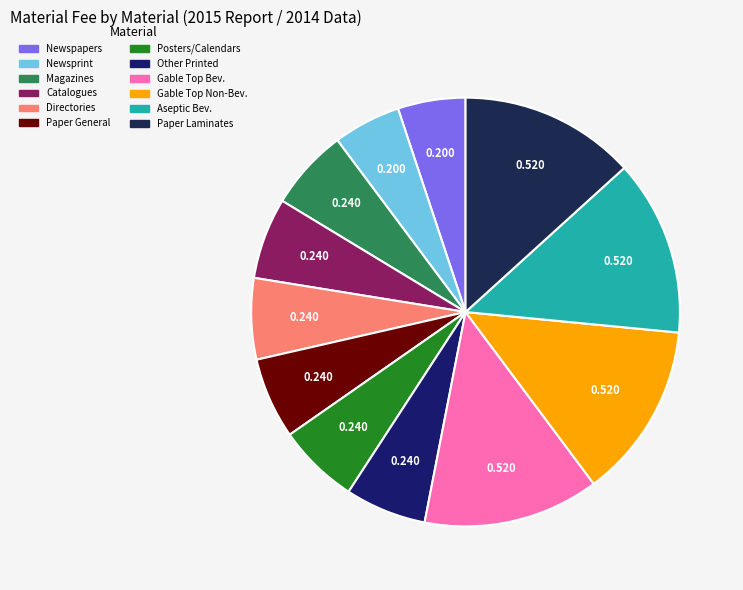

To the nearest percent, what is the difference between the largest and smallest slice percentages?

8%